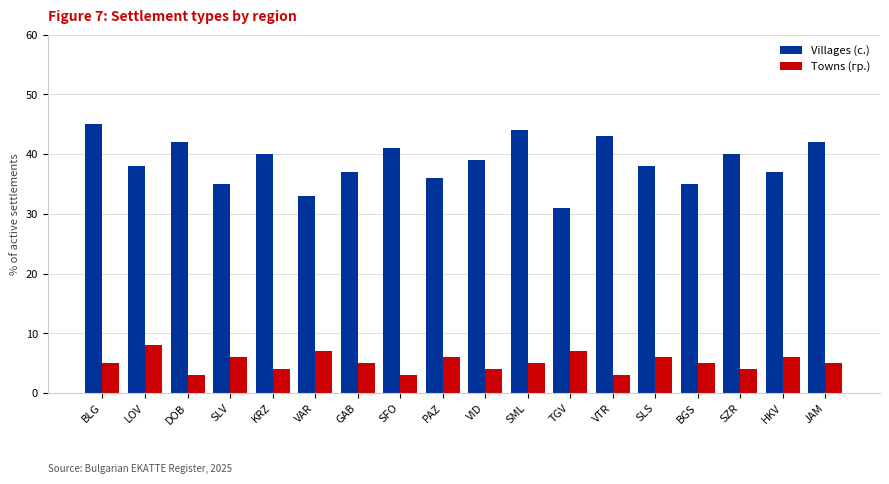

Read the Towns (гр.) value at SML.

5